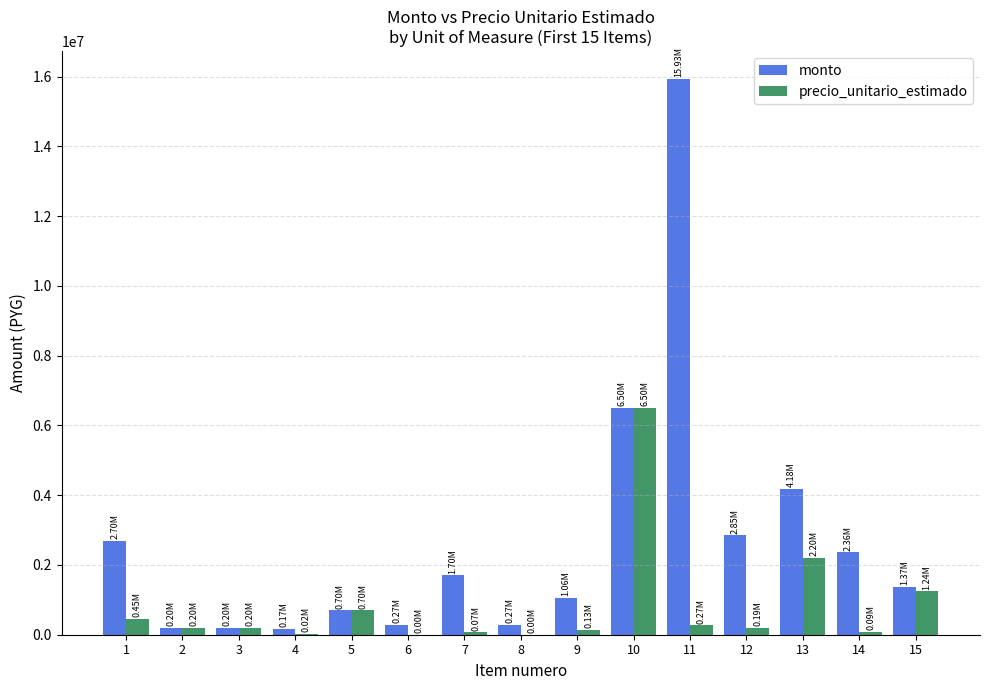

What is the sum of all precio_unitario_estimado values?

12263050